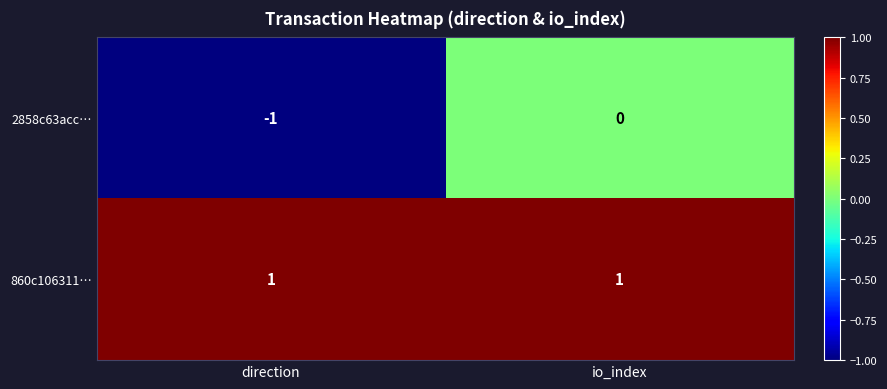

Reading left to right, what are all the values shown in this chart?

2858c63acc…: -1	0
860c106311…: 1	1